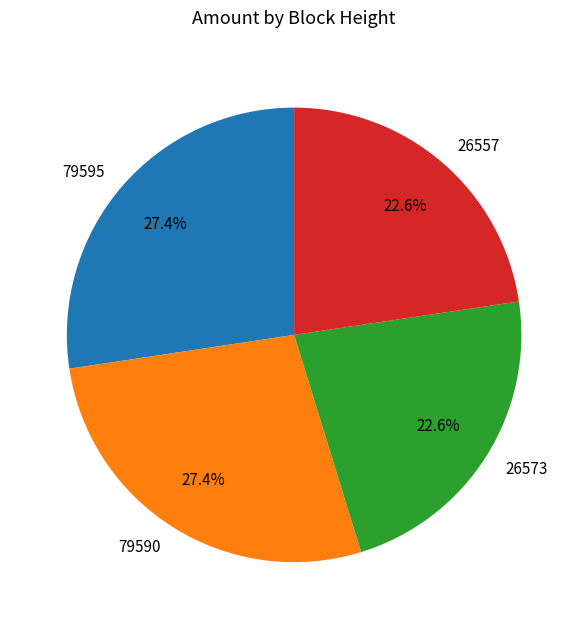

Approximately how many times larger is the value at 79590 compared to 79595?

1.0